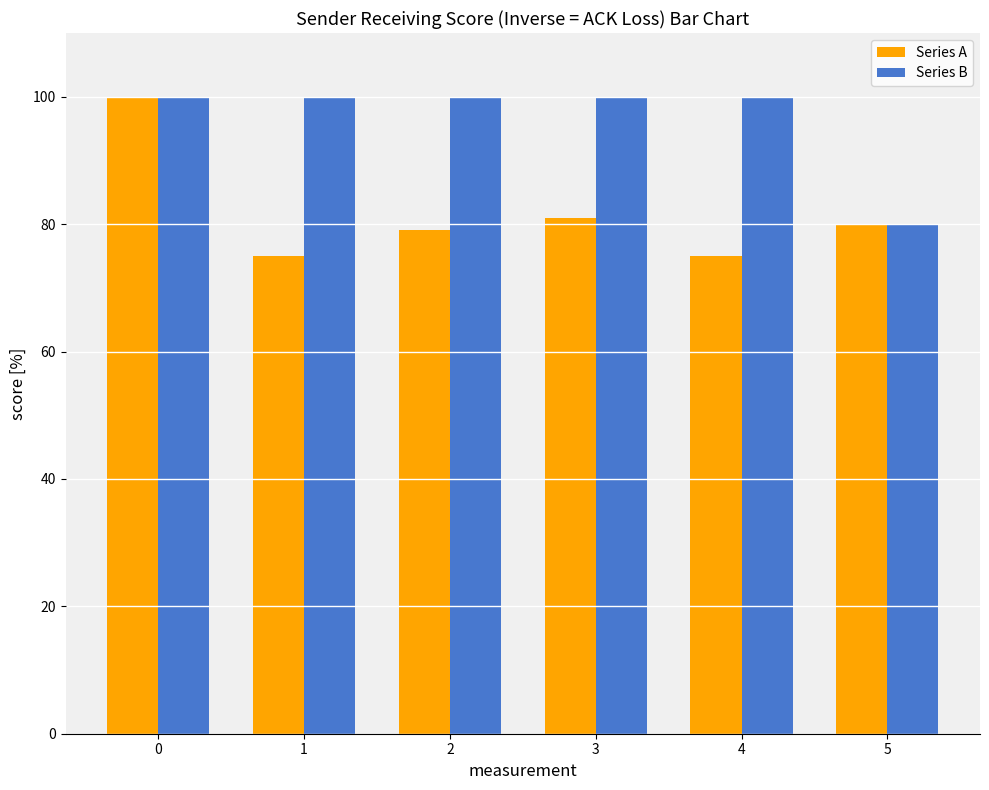

Which series has the largest range (max minus min)?

Series A